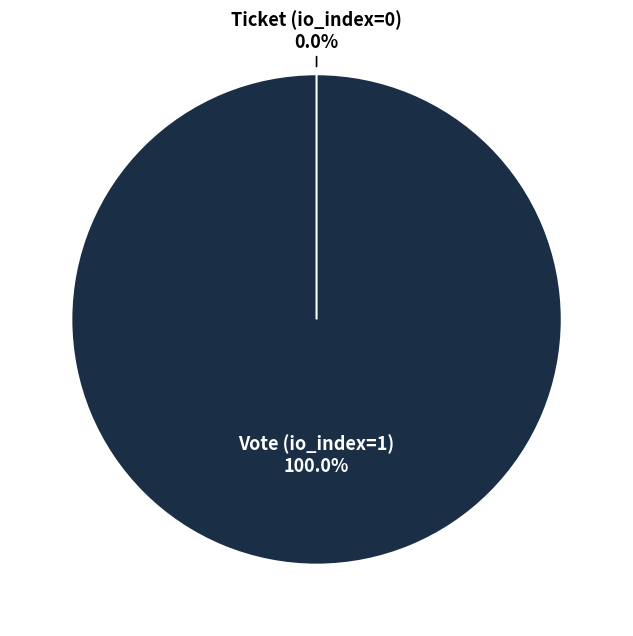

How many slices are in this pie chart?

2